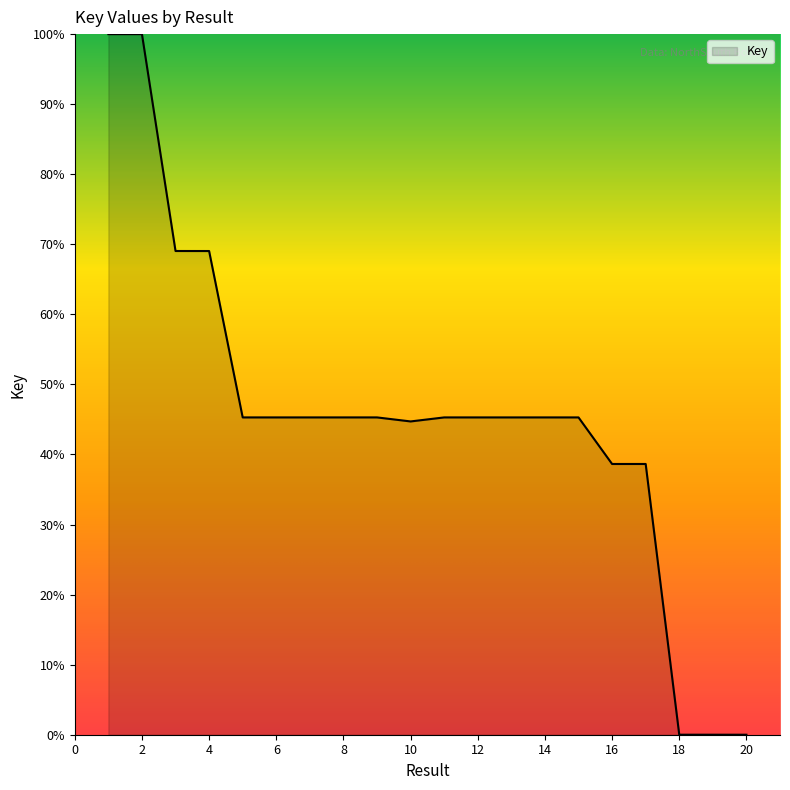

What is the average value?

45.6